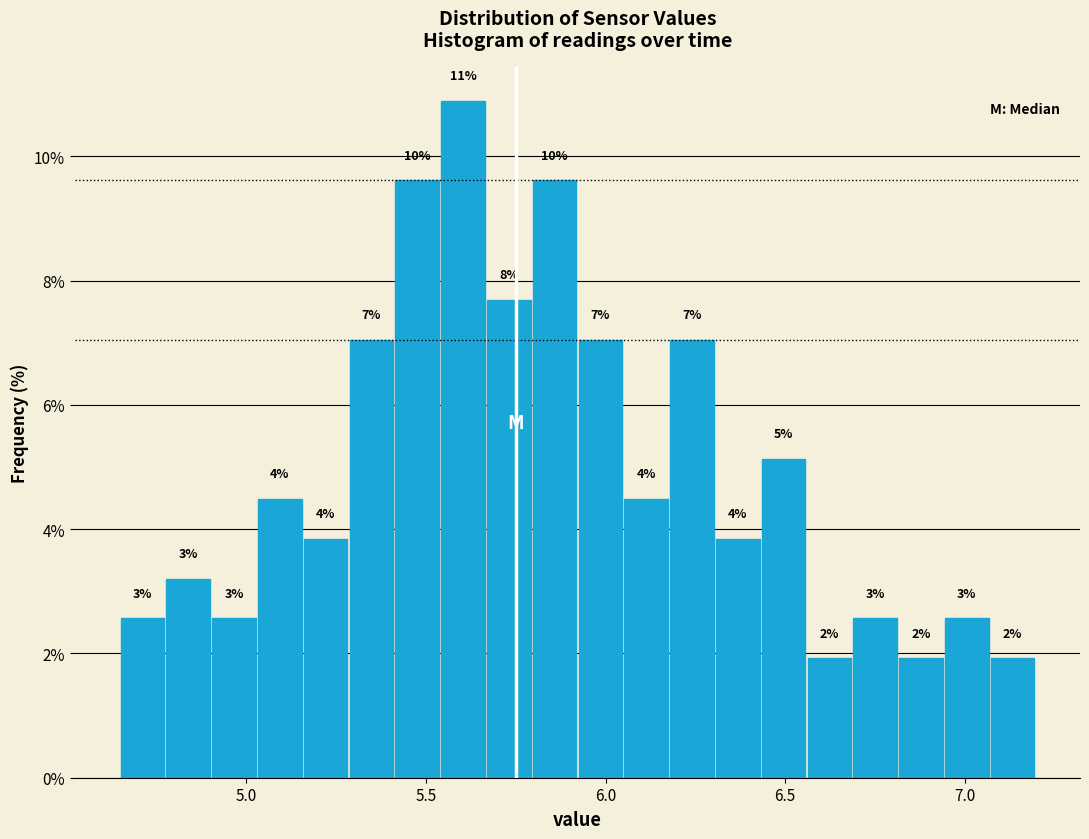

Read against the x-axis, roughly where is the centre of the tallest bar?

5.60